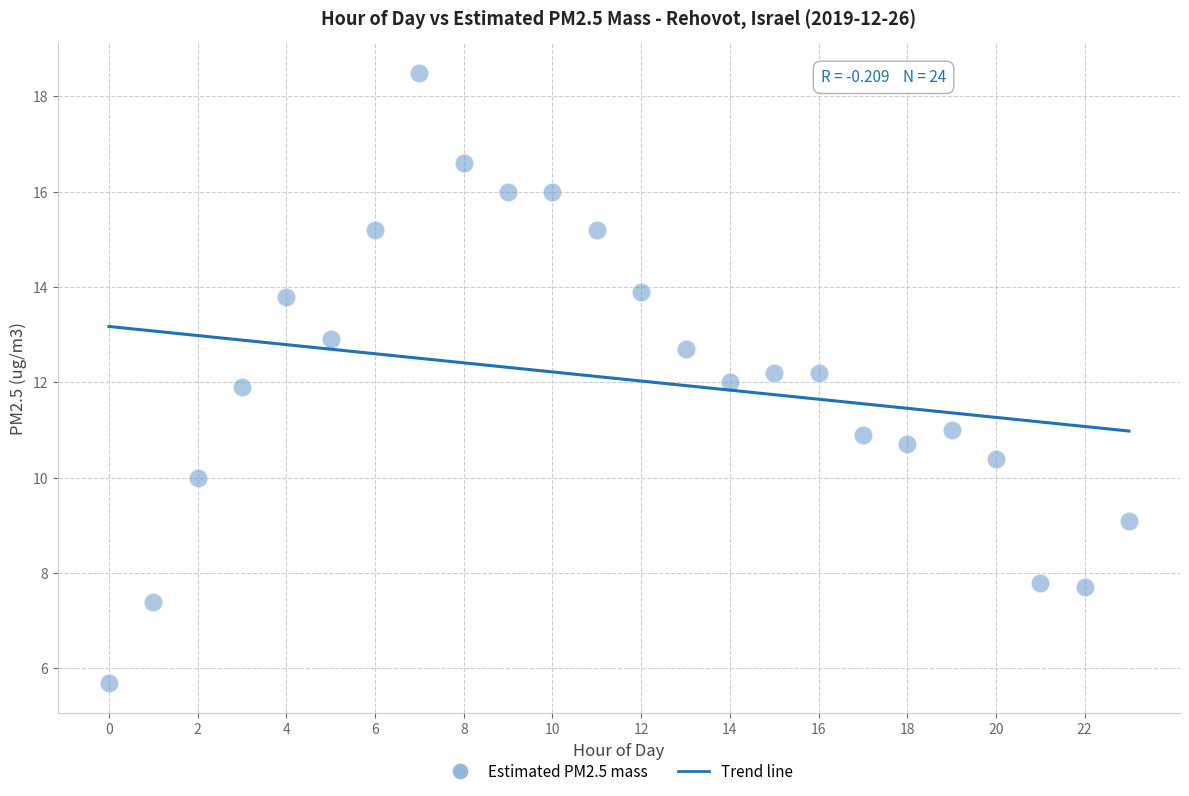

What is the range of Y values (max minus min)?

12.8